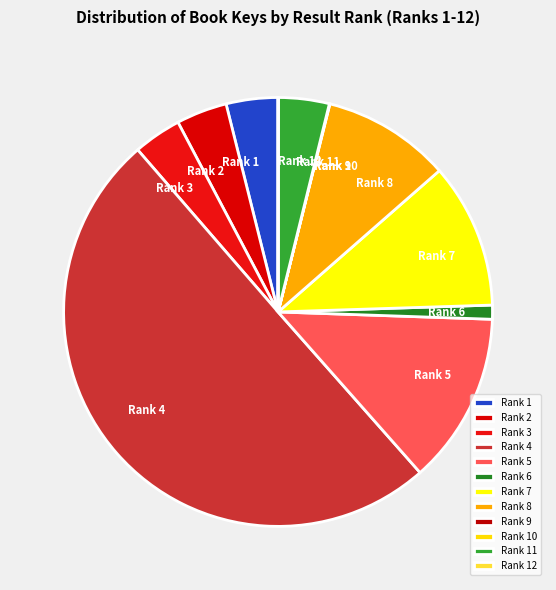

What is the majority slice?

Rank 4